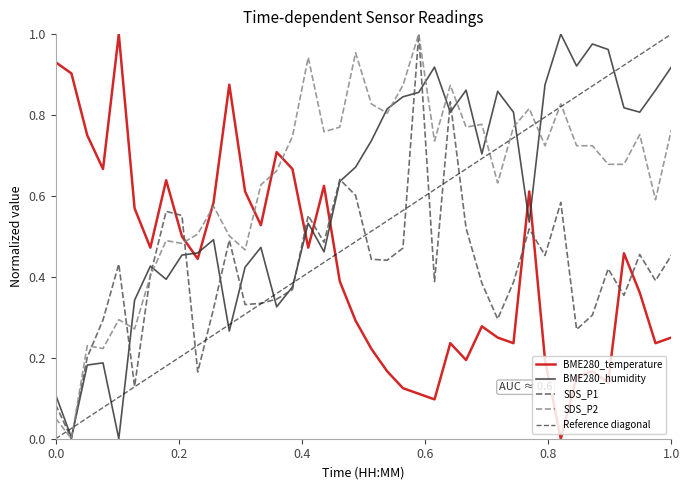

Reading left to right, transcribe all the data shown in this chart.

BME280_temperature: 0.9	0.9	0.7	0.7	1.0	0.6	0.5	0.6	0.5	0.4	0.6	0.9	0.6	0.5	0.7	0.7	0.5	0.6	0.4	0.3	0.2	0.2	0.1	0.1	0.1	0.2	0.2	0.3	0.2	0.2	0.6	0.2	0.0	0.2	0.2	0.1	0.5	0.4	0.2	0.2
BME280_humidity: 0.1	0.0	0.2	0.2	0.0	0.3	0.4	0.4	0.5	0.5	0.5	0.3	0.4	0.5	0.3	0.4	0.5	0.5	0.6	0.7	0.7	0.8	0.8	0.9	0.9	0.8	0.9	0.7	0.9	0.8	0.5	0.9	1.0	0.9	1.0	1.0	0.8	0.8	0.9	0.9
SDS_P1: 0.1	0.0	0.2	0.3	0.4	0.1	0.4	0.6	0.6	0.2	0.3	0.5	0.3	0.3	0.3	0.4	0.6	0.5	0.6	0.6	0.4	0.4	0.5	1.0	0.4	0.8	0.5	0.4	0.3	0.4	0.5	0.5	0.6	0.3	0.3	0.4	0.4	0.5	0.4	0.5
SDS_P2: 0.1	0.0	0.2	0.2	0.3	0.3	0.4	0.5	0.5	0.5	0.6	0.5	0.5	0.6	0.7	0.7	0.9	0.8	0.8	1.0	0.8	0.8	0.9	1.0	0.7	0.9	0.8	0.8	0.6	0.8	0.8	0.7	0.8	0.7	0.7	0.7	0.7	0.8	0.6	0.8